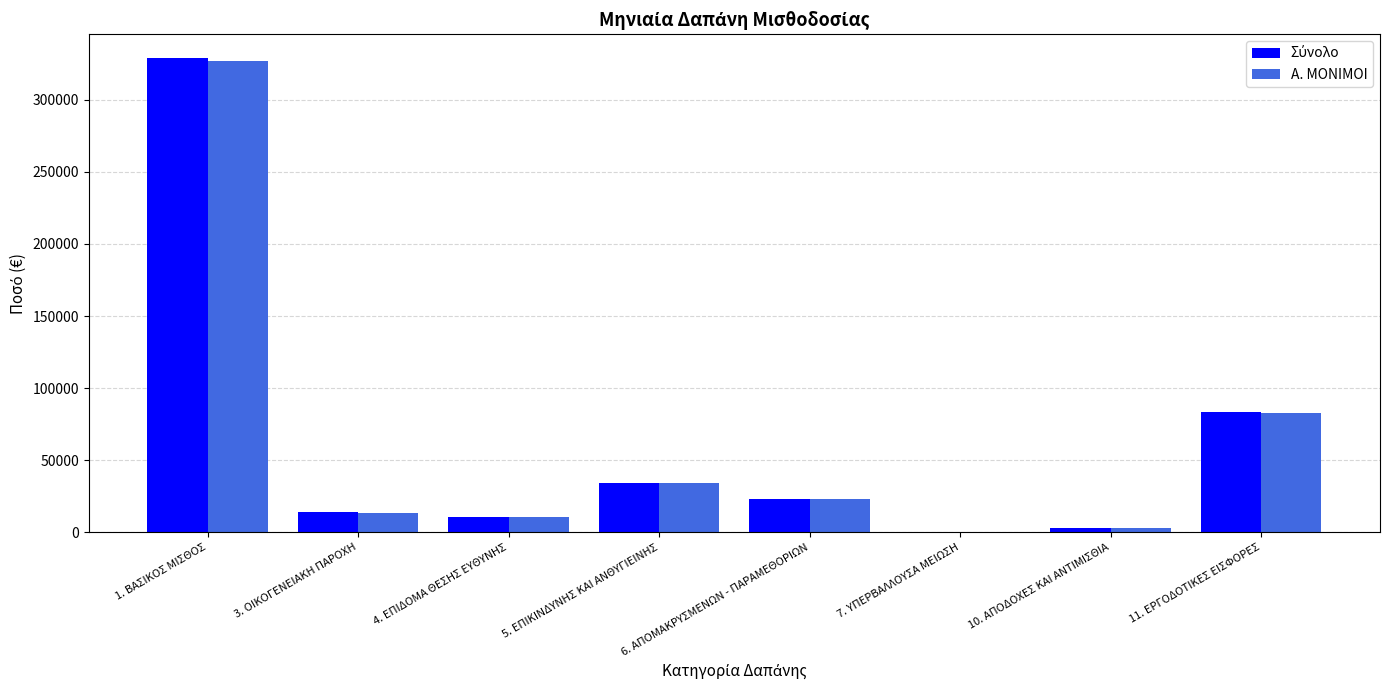

At which label is Α. ΜΟΝΙΜΟΙ closest to 163601?

11. ΕΡΓΟΔΟΤΙΚΕΣ ΕΙΣΦΟΡΕΣ